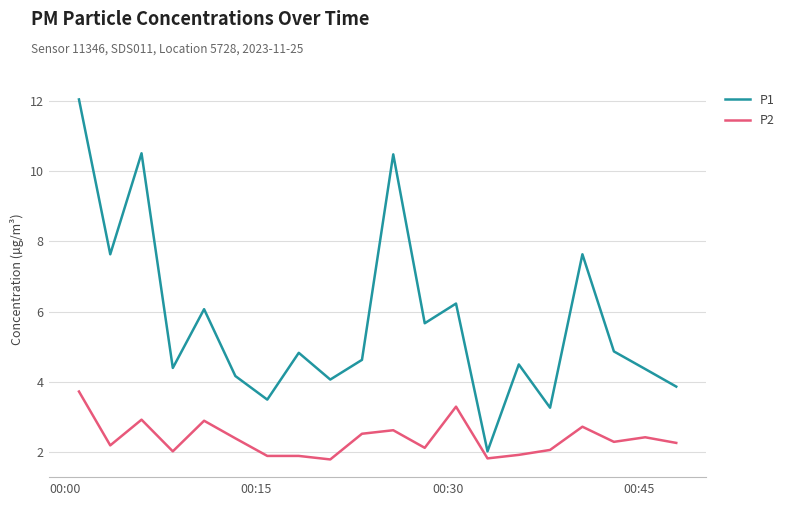

True or false: P2 and P1 cross at least once.

False